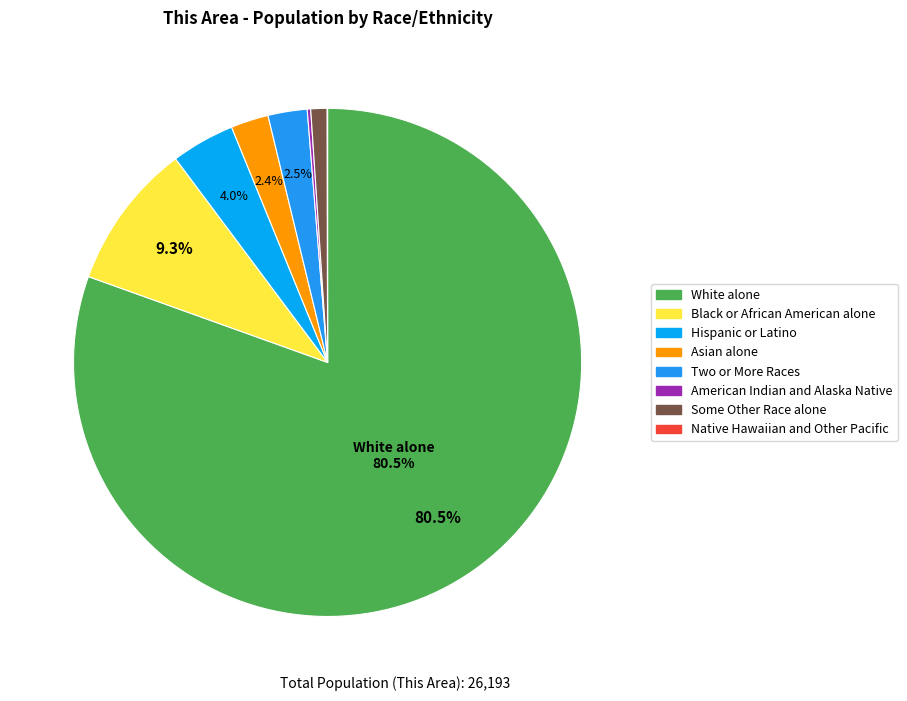

Rank the categories by value from highest to lowest.

White alone, Black or African American alone, Hispanic or Latino, Two or More Races, Asian alone, Some Other Race alone, American Indian and Alaska Native, Native Hawaiian and Other Pacific